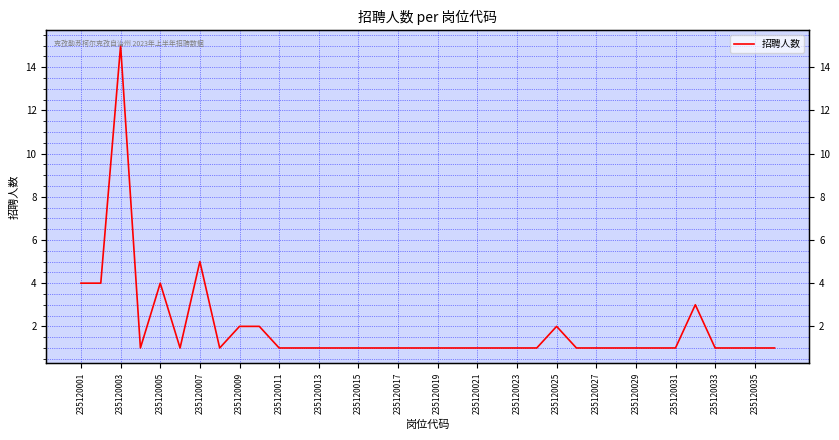

What is the difference between the second highest and second lowest values?

4